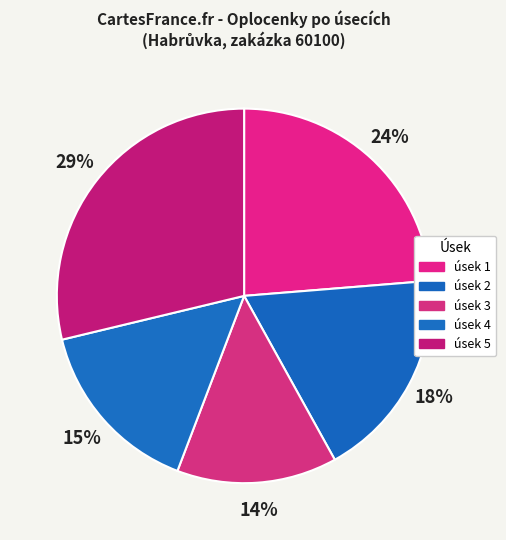

How much of the chart is everything except úsek 3?

86.2%